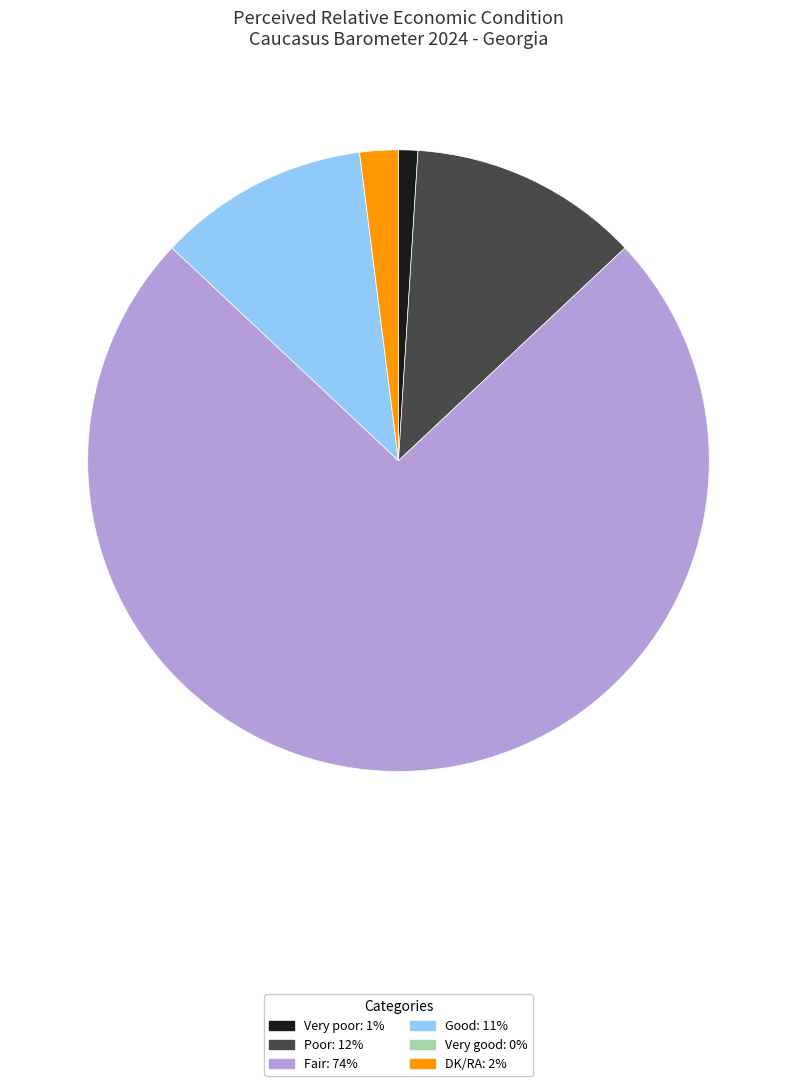

Combined, do Fair and DK/RA account for over 50%?

Yes